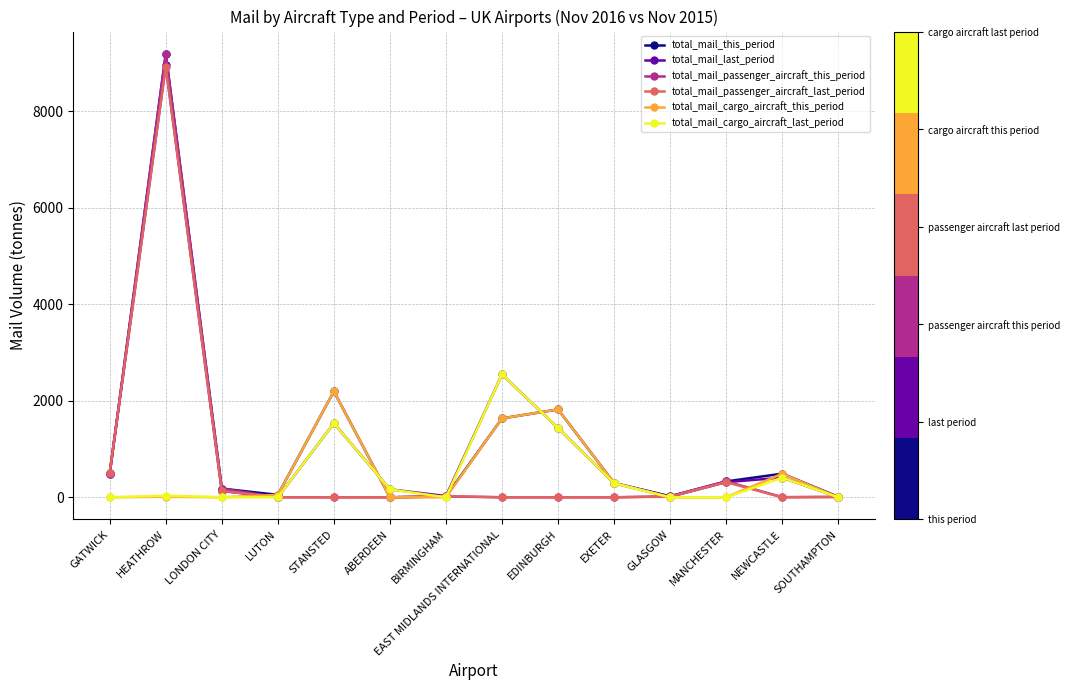

Is it true that total_mail_last_period equals 0.0 at LUTON?

True